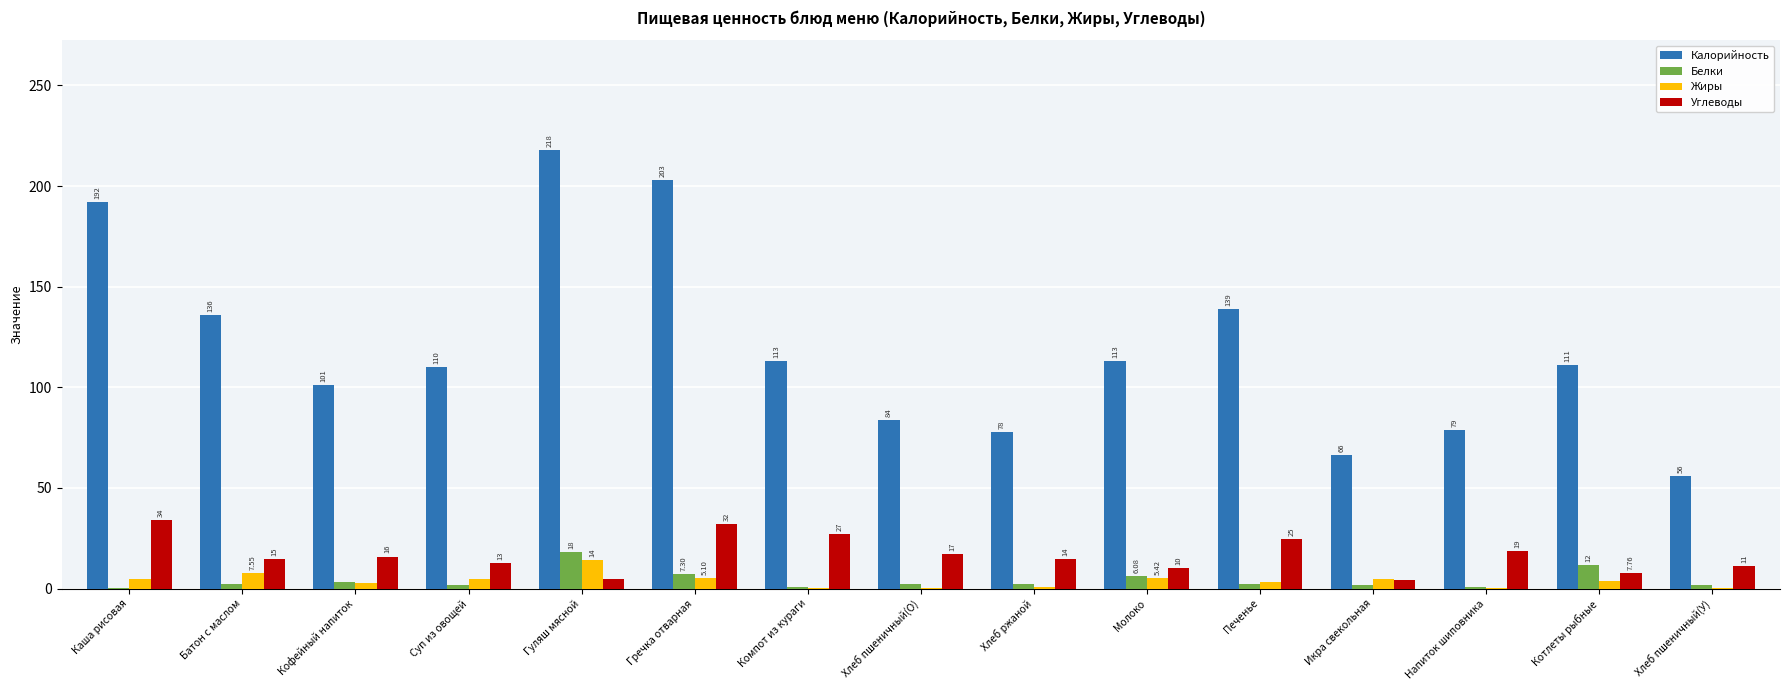

How many series are shown in this chart?

4